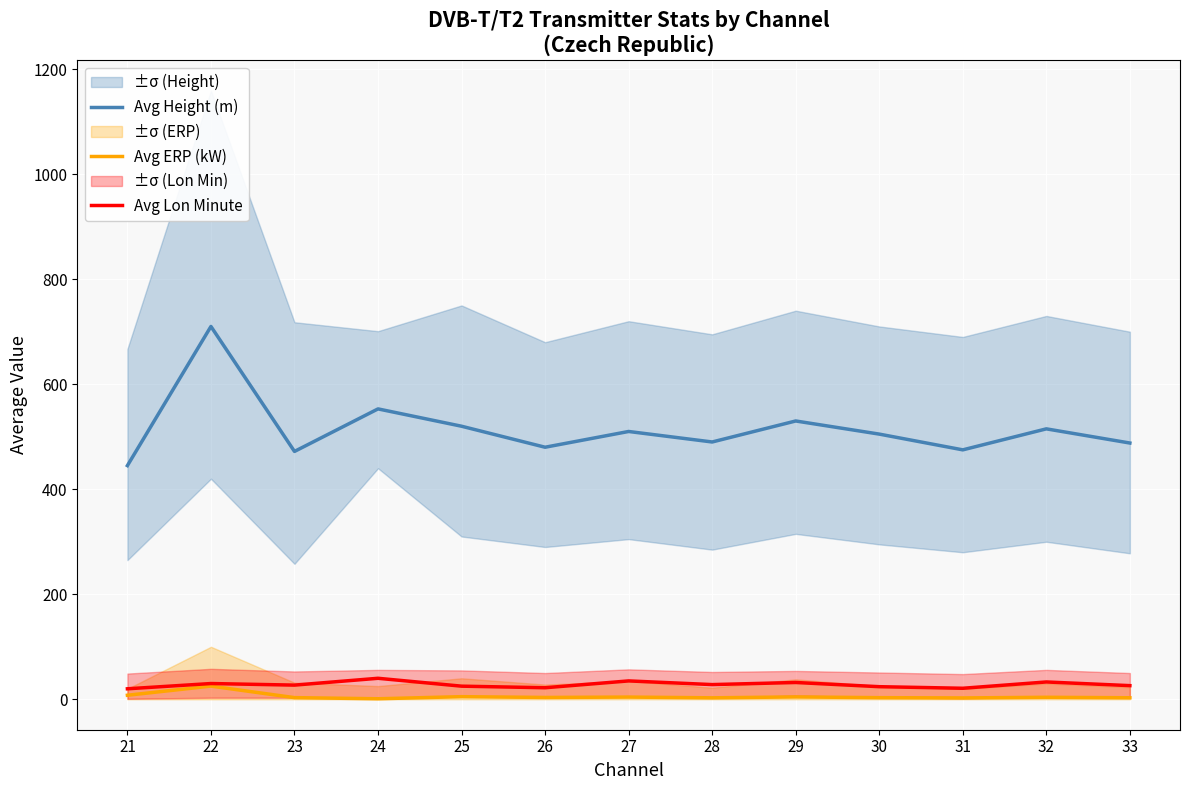

Reading left to right, what are all the values shown in this chart?

Avg Height (m): 21=445.0	22=710.0	23=472.0	24=553.0	25=520.0	26=480.0	27=510.0	28=490.0	29=530.0	30=505.0	31=475.0	32=515.0	33=488.0
Avg ERP (kW): 21=7.7	22=25.1	23=3.2	24=1.0	25=5.0	26=3.5	27=4.2	28=2.8	29=4.5	30=3.1	31=2.6	32=3.8	33=2.9
Avg Lon Minute: 21=20.0	22=30.0	23=27.0	24=40.0	25=25.0	26=22.0	27=35.0	28=28.0	29=32.0	30=24.0	31=21.0	32=33.0	33=26.0